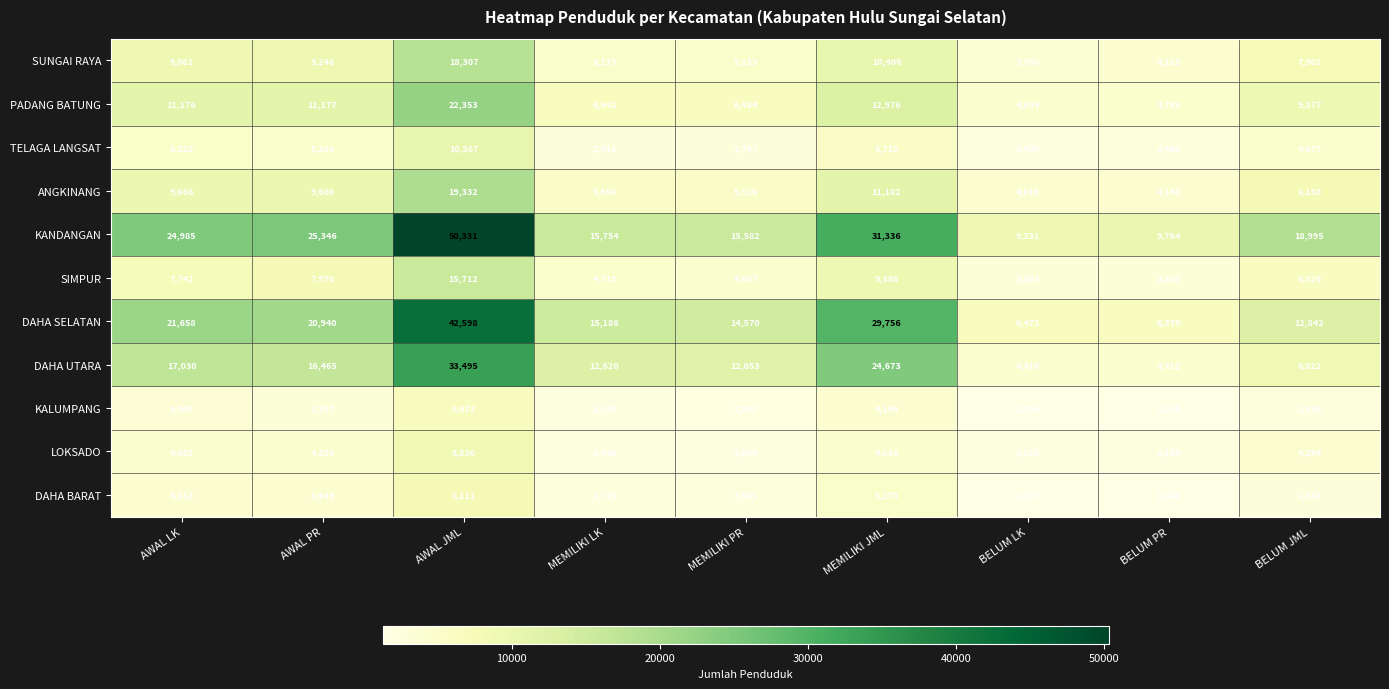

At which category does the chart reach its minimum across all series?

BELUM PR